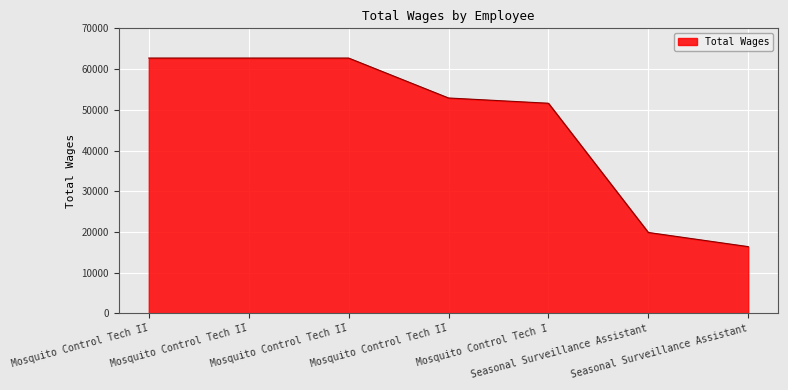

At which category does the chart reach its peak across all series?

Mosquito Control Tech II